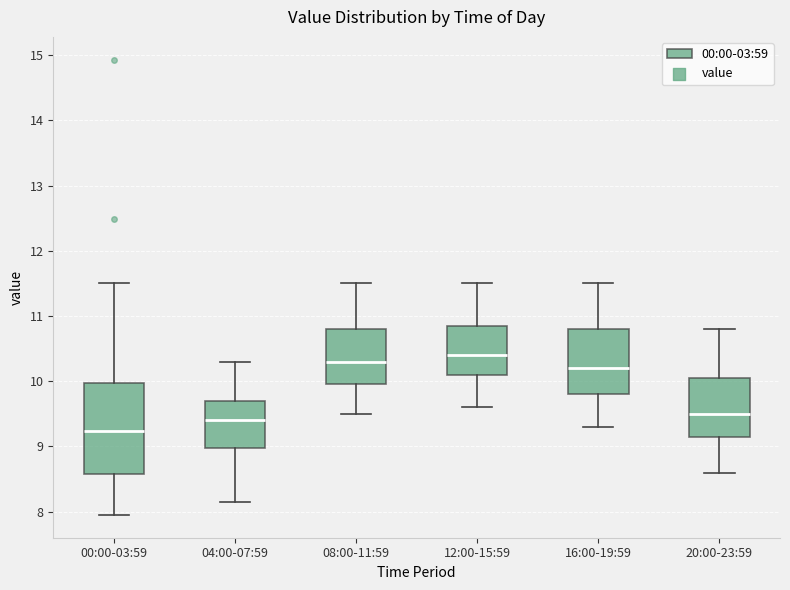

Where is the upper edge of the box for 04:00-07:59 on the y-axis? The values are not printed on the chart, so give them approximately, as read against the axis.

9.7